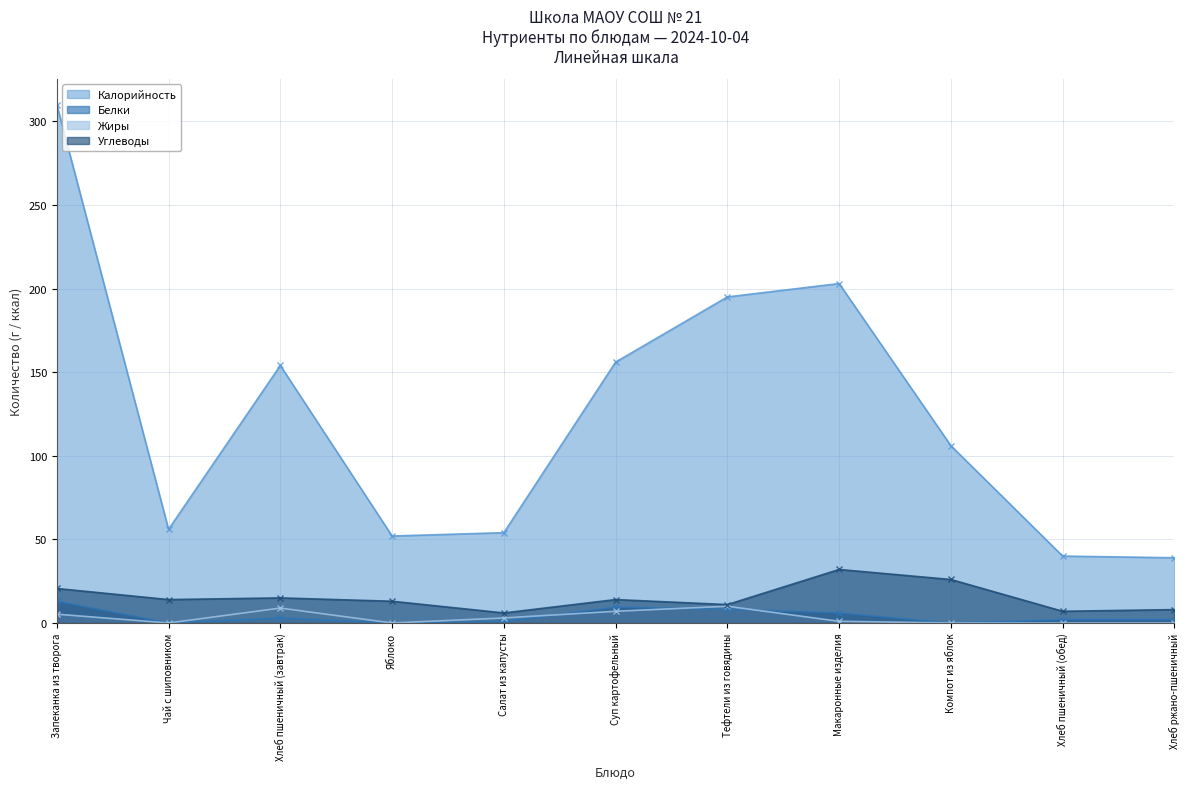

Which category has the highest value in the Жиры series?

Тефтели из говядины